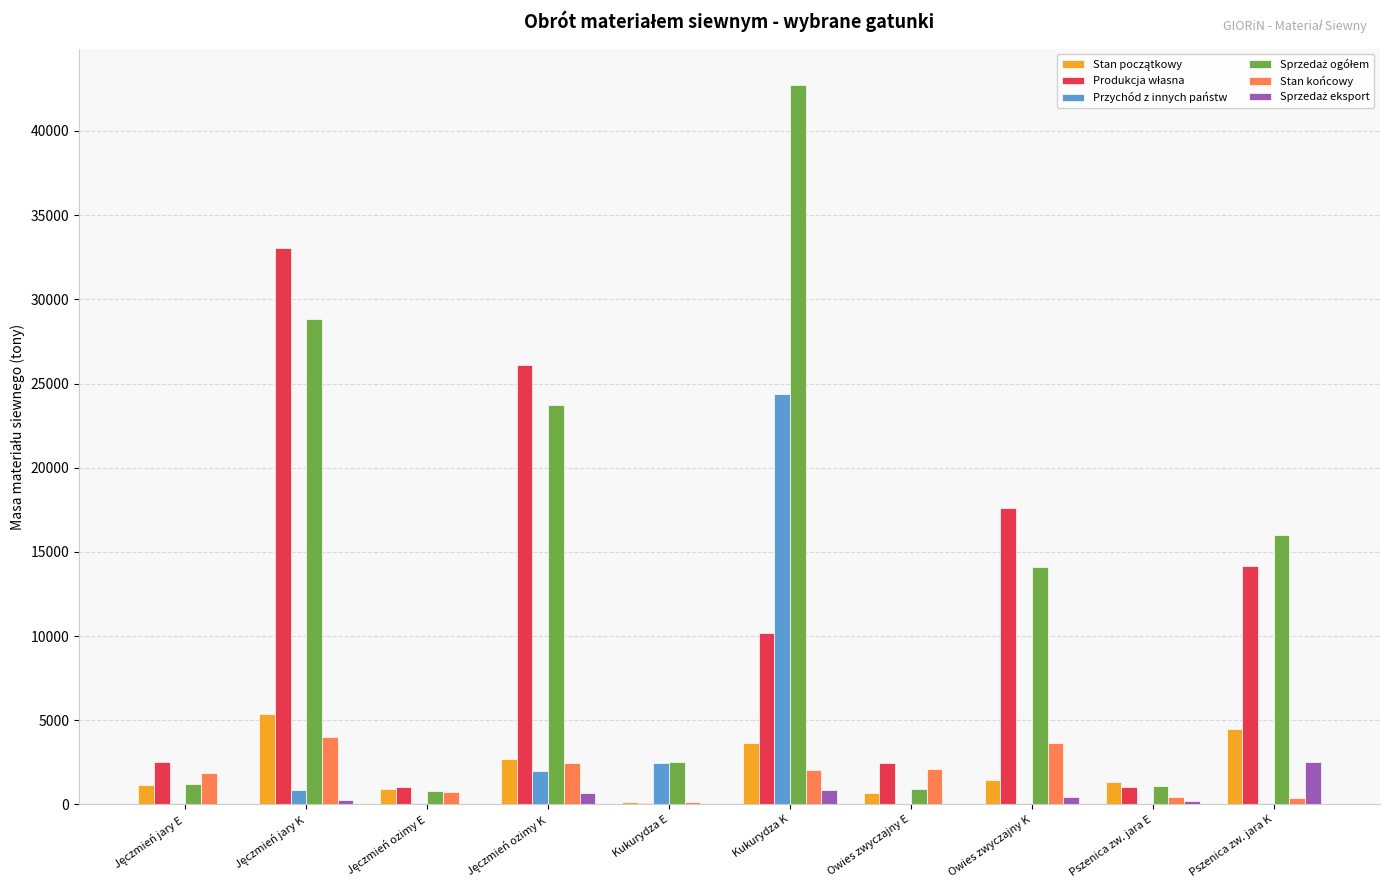

At which category does the chart reach its peak across all series?

Kukurydza K